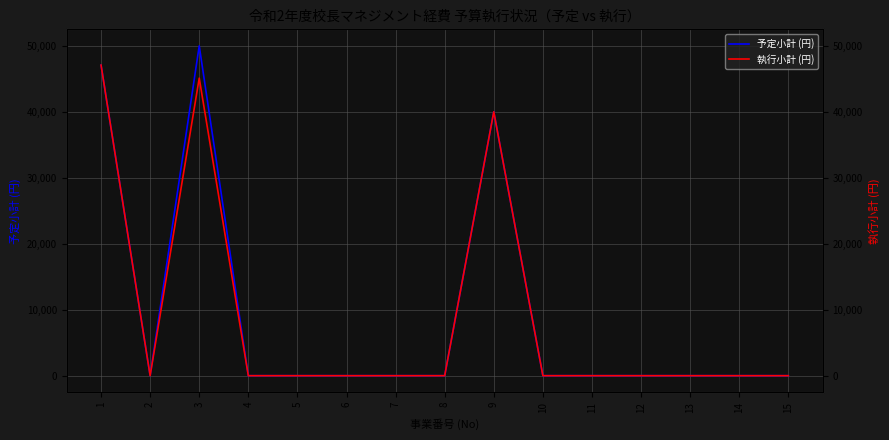

True or false: 執行小計 (円) and 予定小計 (円) intersect in this chart.

False